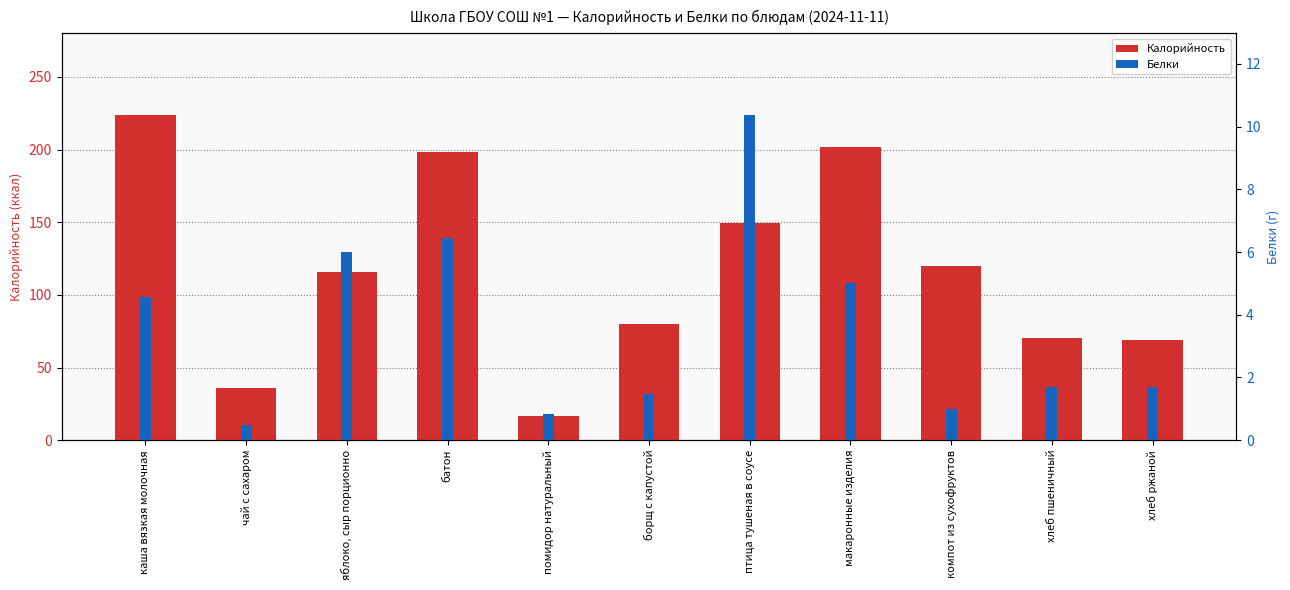

What is the average value of the Белки series?

3.6